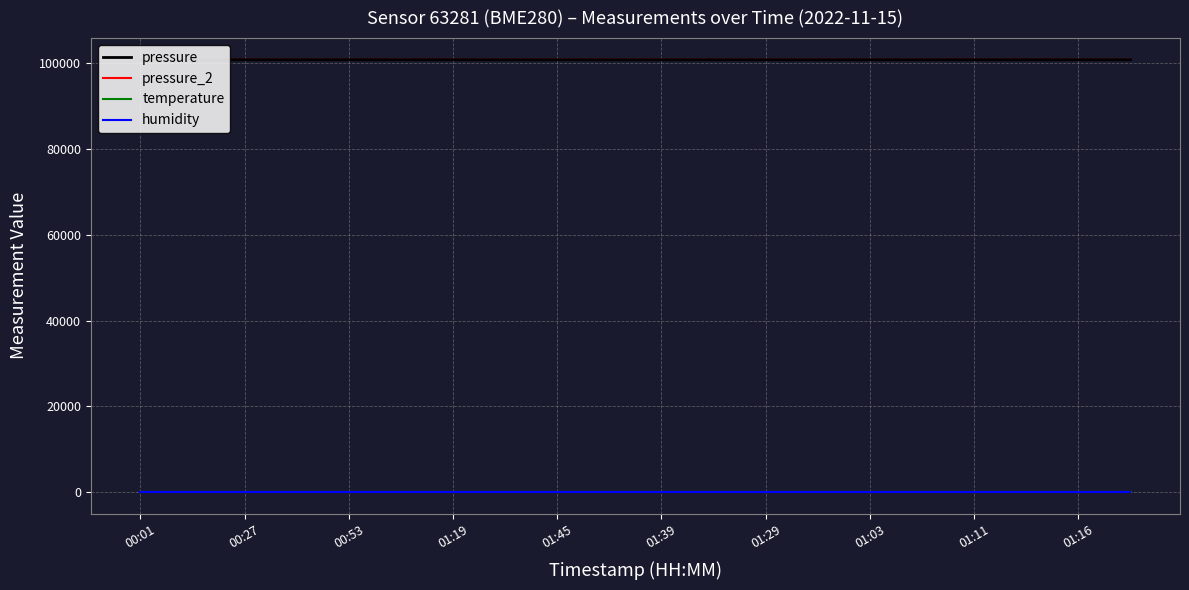

True or false: humidity and pressure cross at least once.

False